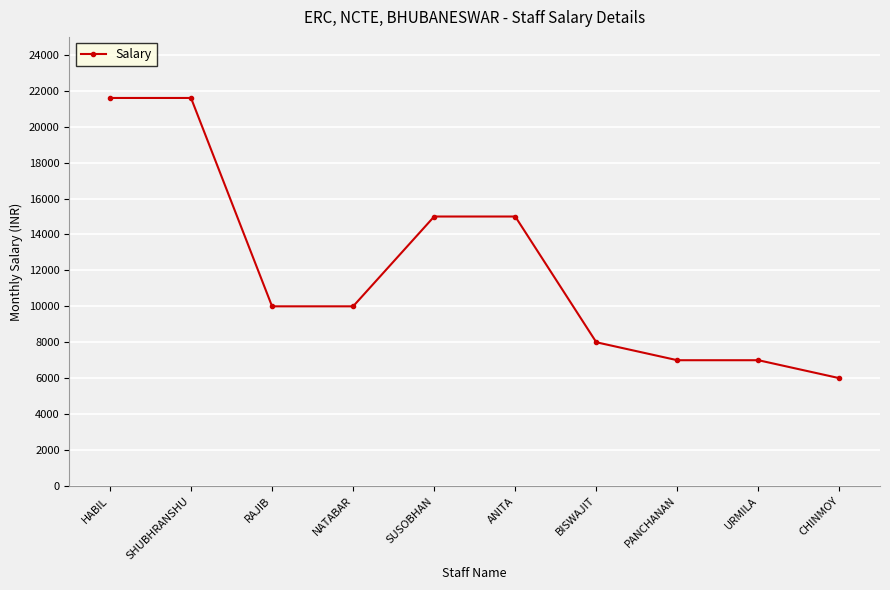

The chart shows a value of 10000 at RAJIB. True or false?

True